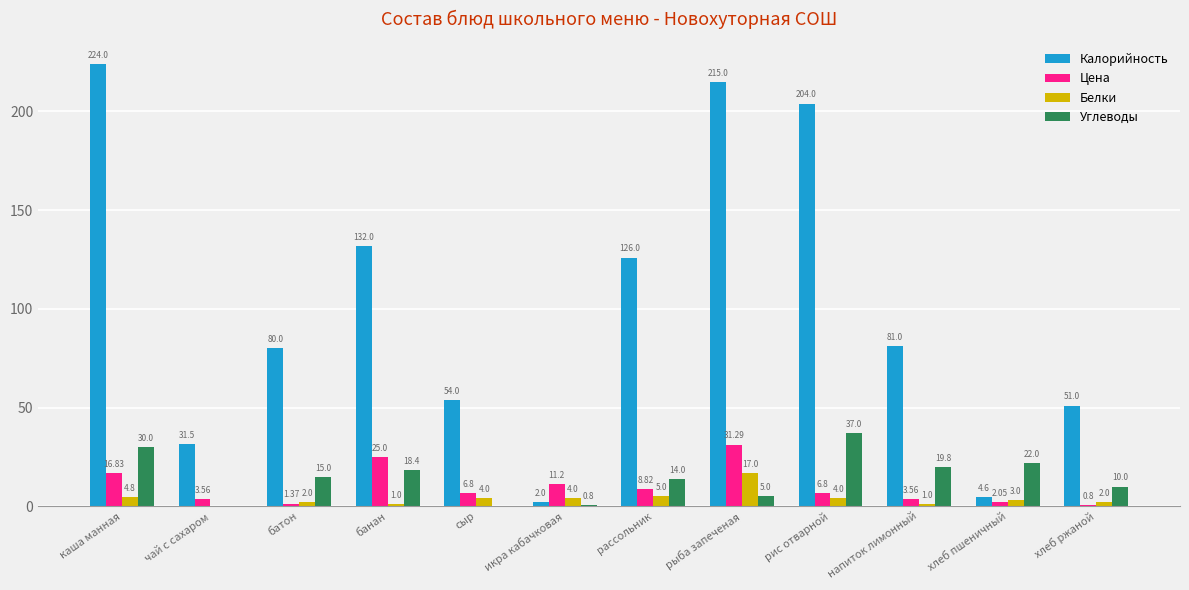

At which label is Цена closest to 16?

каша манная